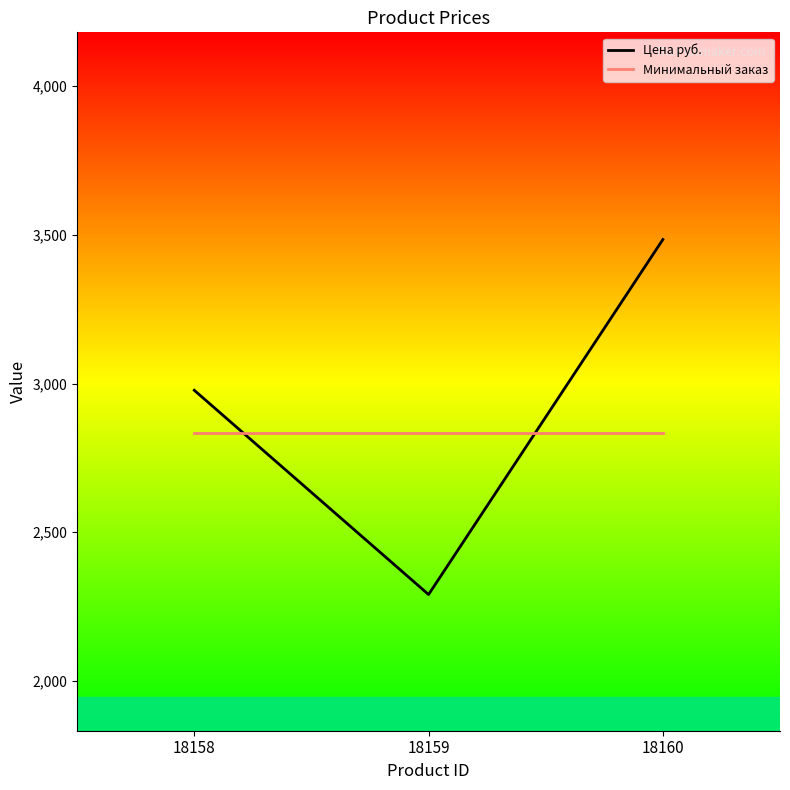

Which series has the largest total across all categories?

Цена руб.